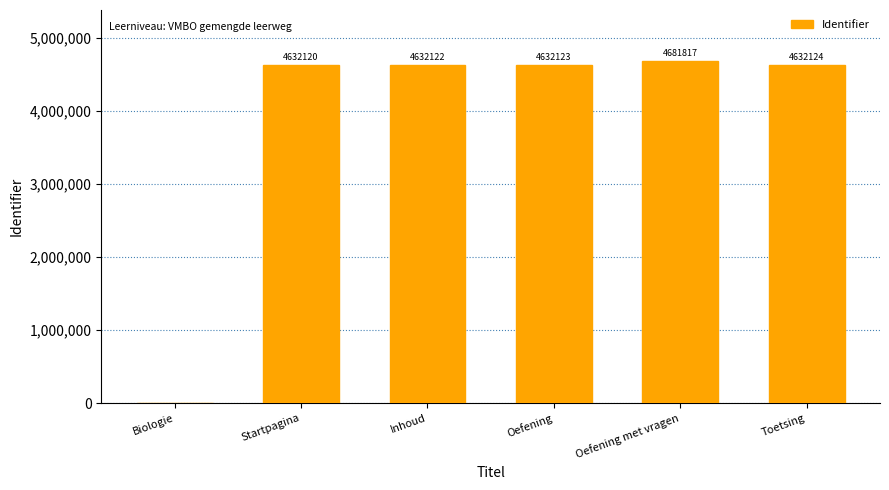

How many positive values are there?

5